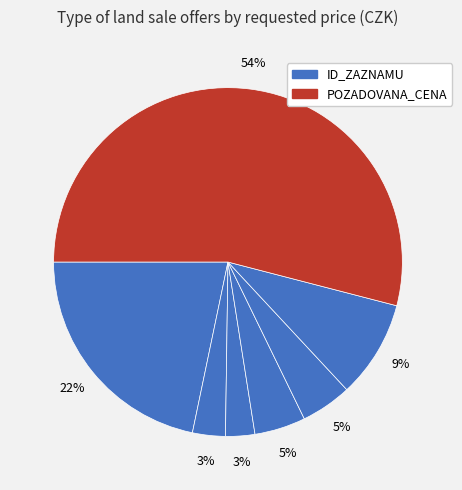

Rank the categories by value from highest to lowest.

84206, 96389, 87492, 88020, 88019, 95689, 92438